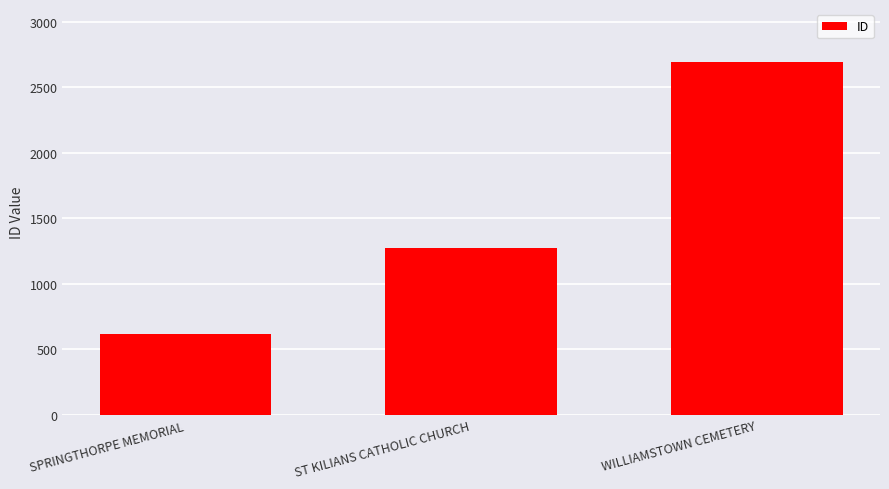

What is the smallest value displayed?

617